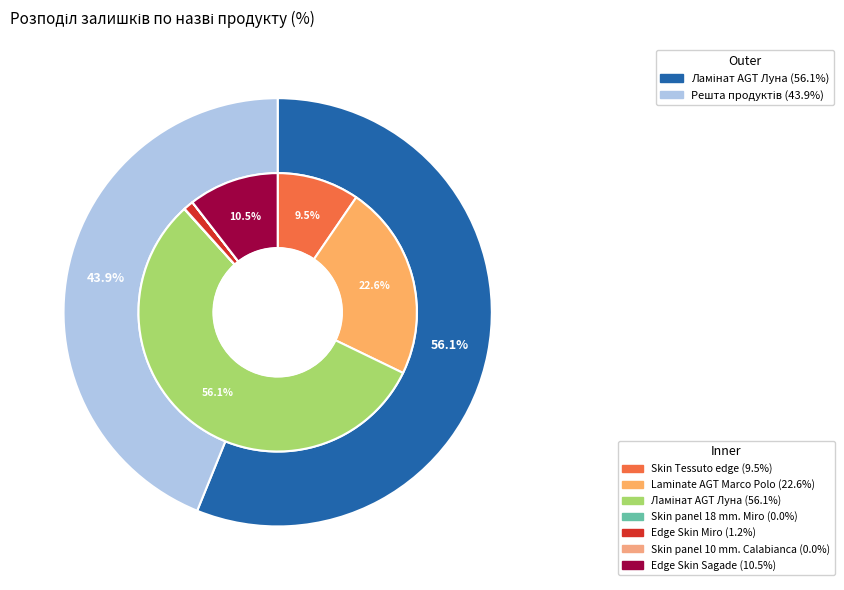

What portion of the pie excludes Laminate AGT Marco Polo?

77.4%